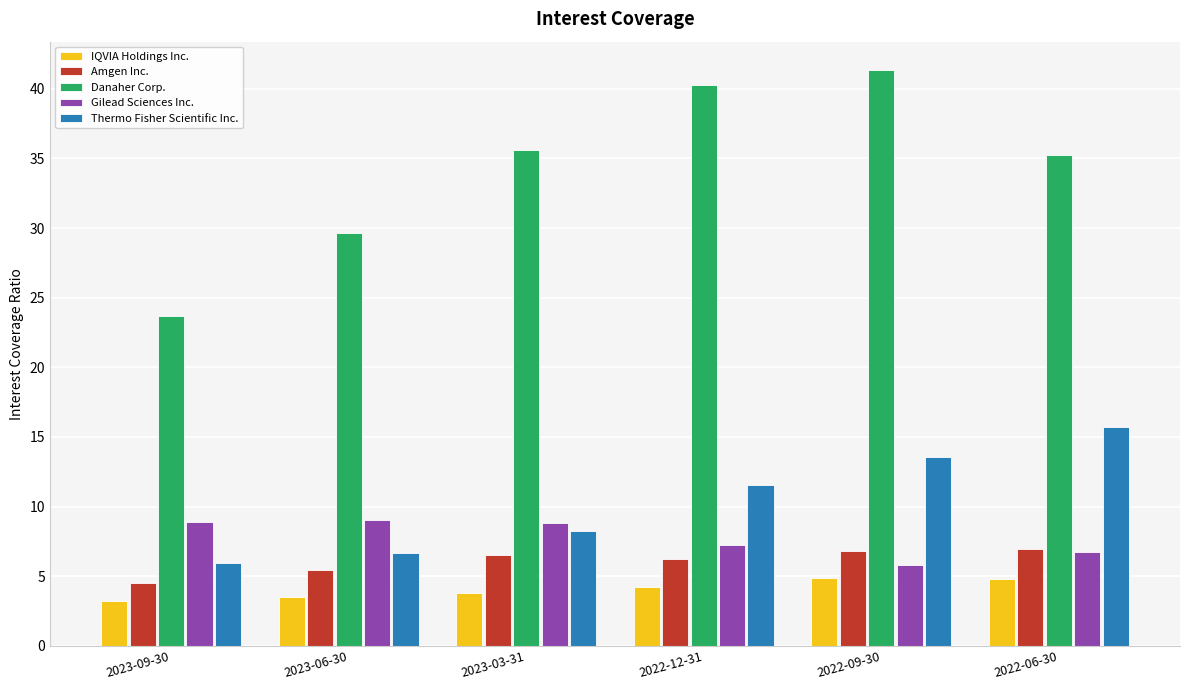

What is the difference between the Danaher Corp. values at 2022-12-31 and 2022-09-30?

1.0